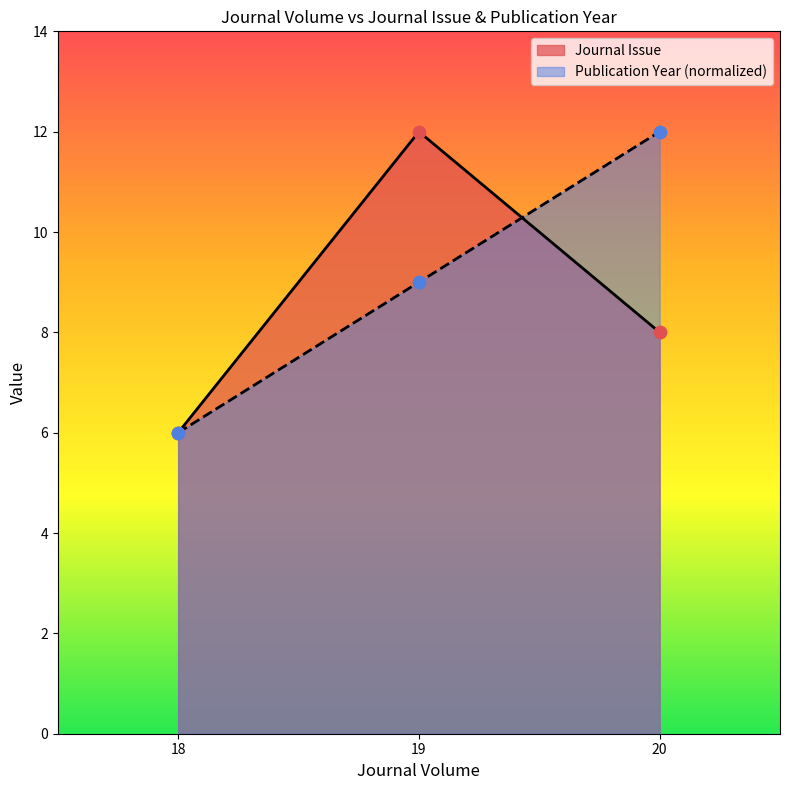

At which category is the sum across all series the highest?

19